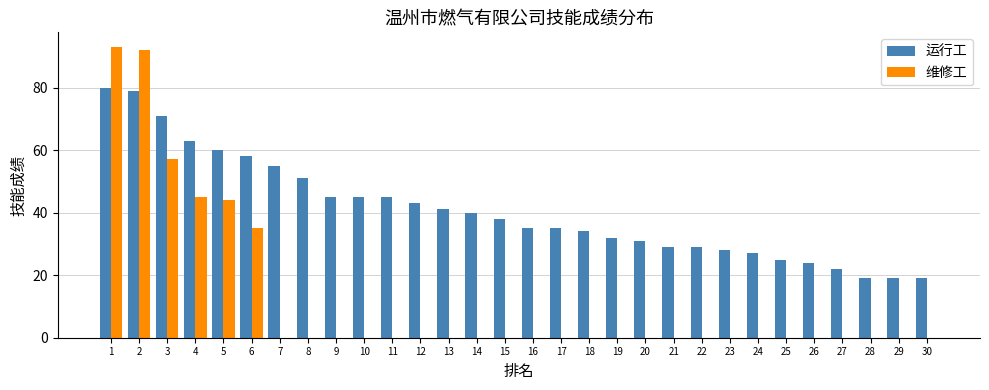

Which series changed the most between 21 and 25?

运行工